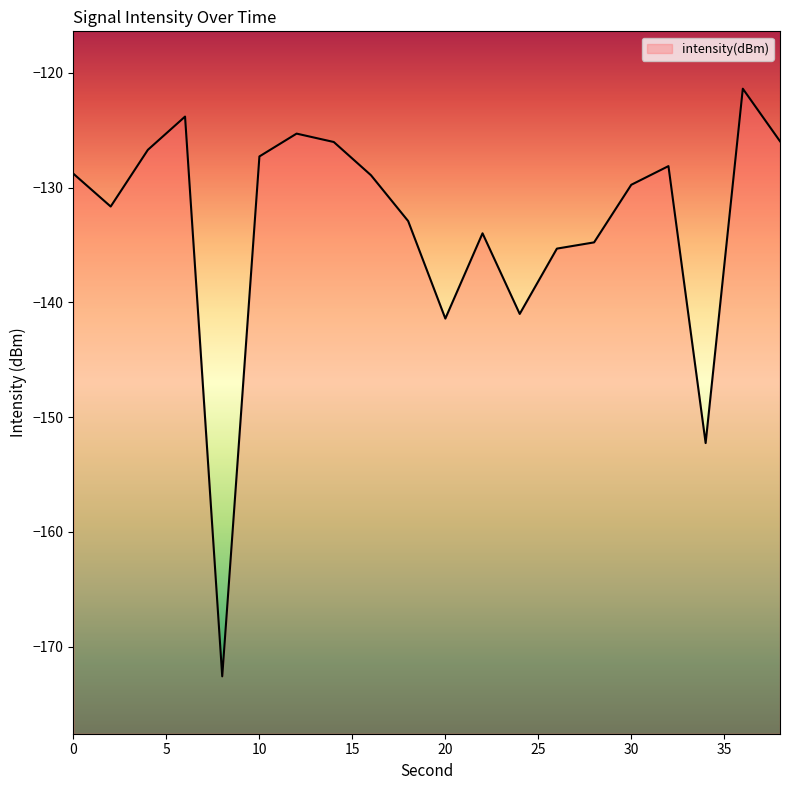

How many points are lower than both their immediate neighbors (excluding endpoints)?

5